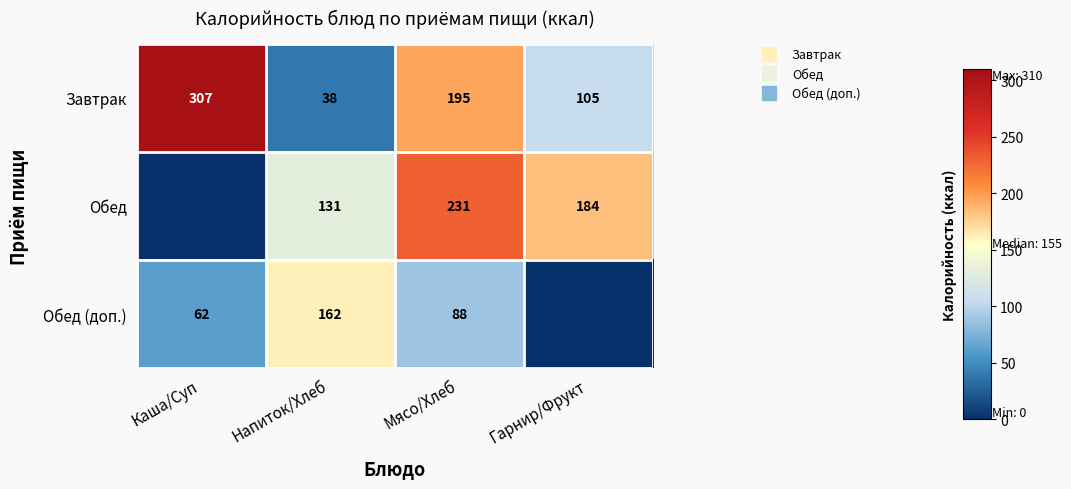

What is the average value of the Обед (доп.) series?

77.8